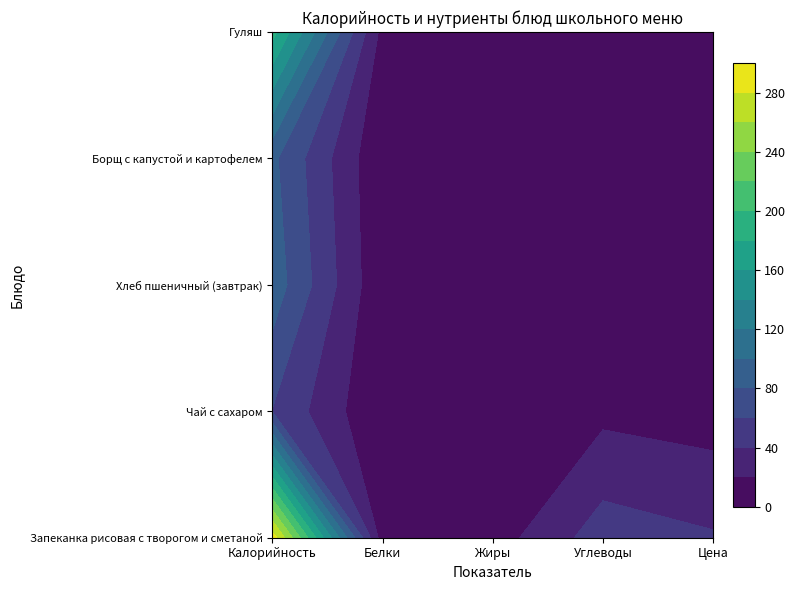

Between 0 and 2, which series saw the biggest shift?

Запеканка рисовая с творогом и сметаной